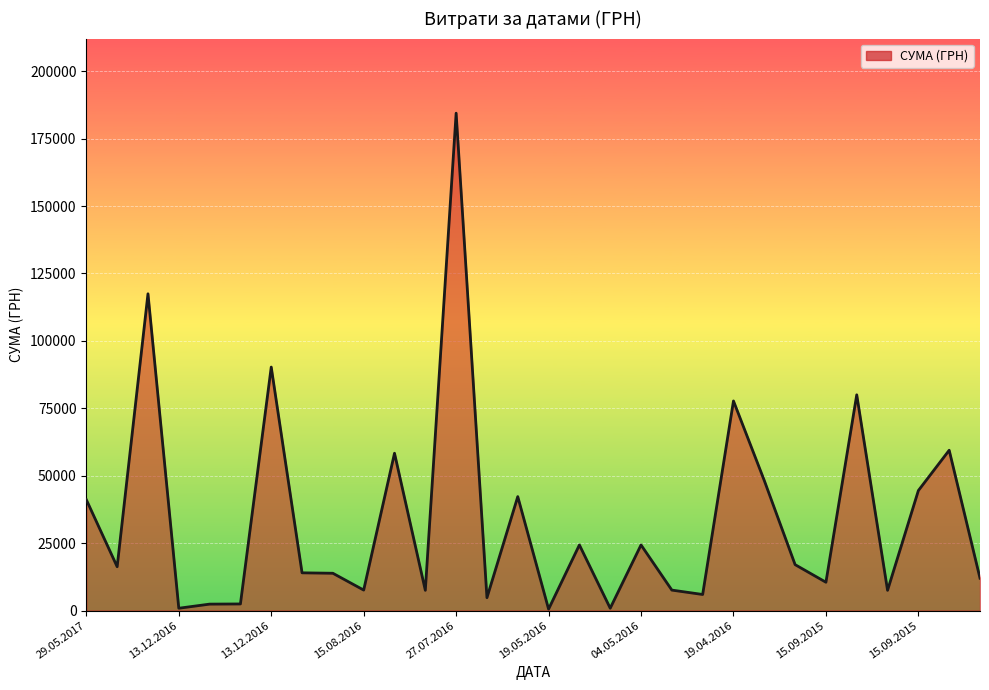

What is the greatest value displayed?

184432.0